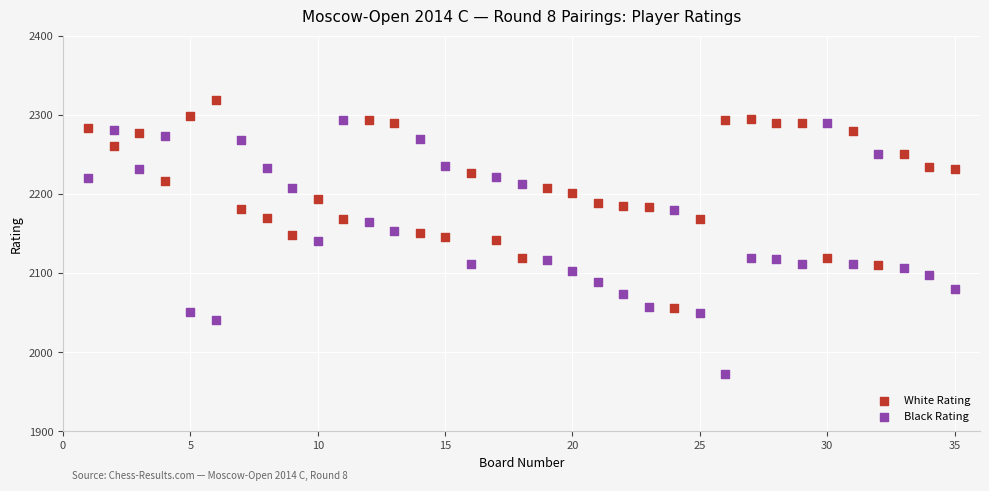

Which series has the widest spread of Y values?

Black Rating